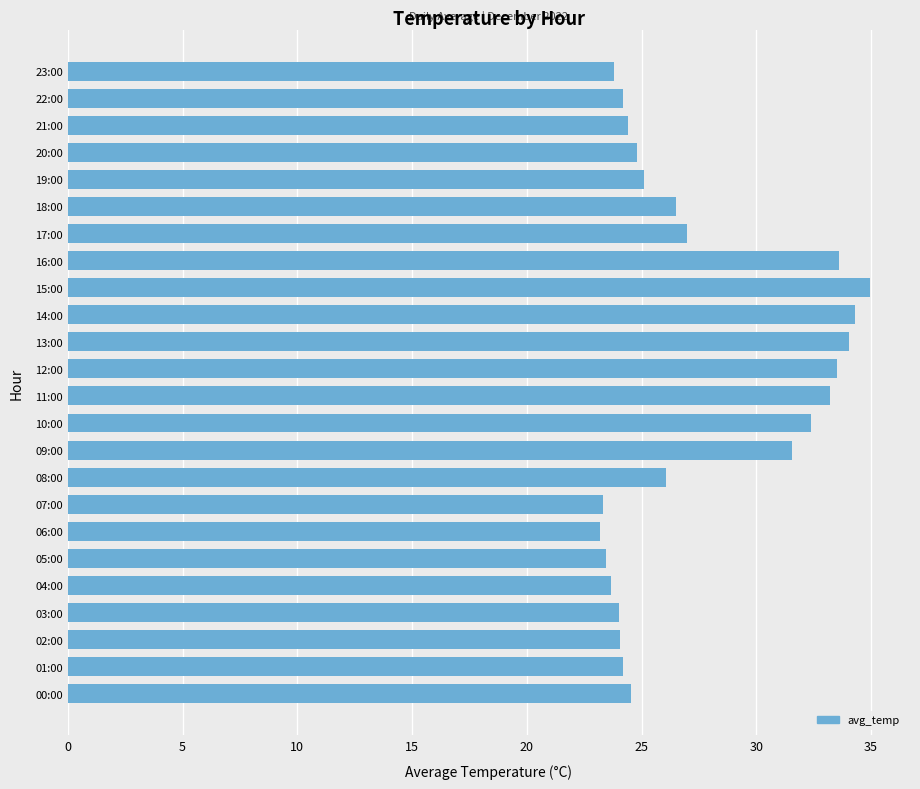

The value at 16:00 is 48.7. True or false?

False